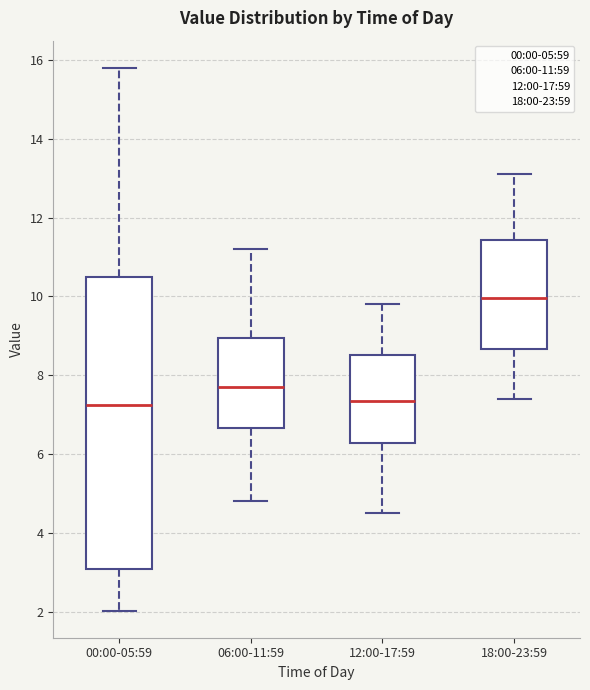

Comparing the boxes themselves (not the whiskers), which one is the tallest?

00:00-05:59